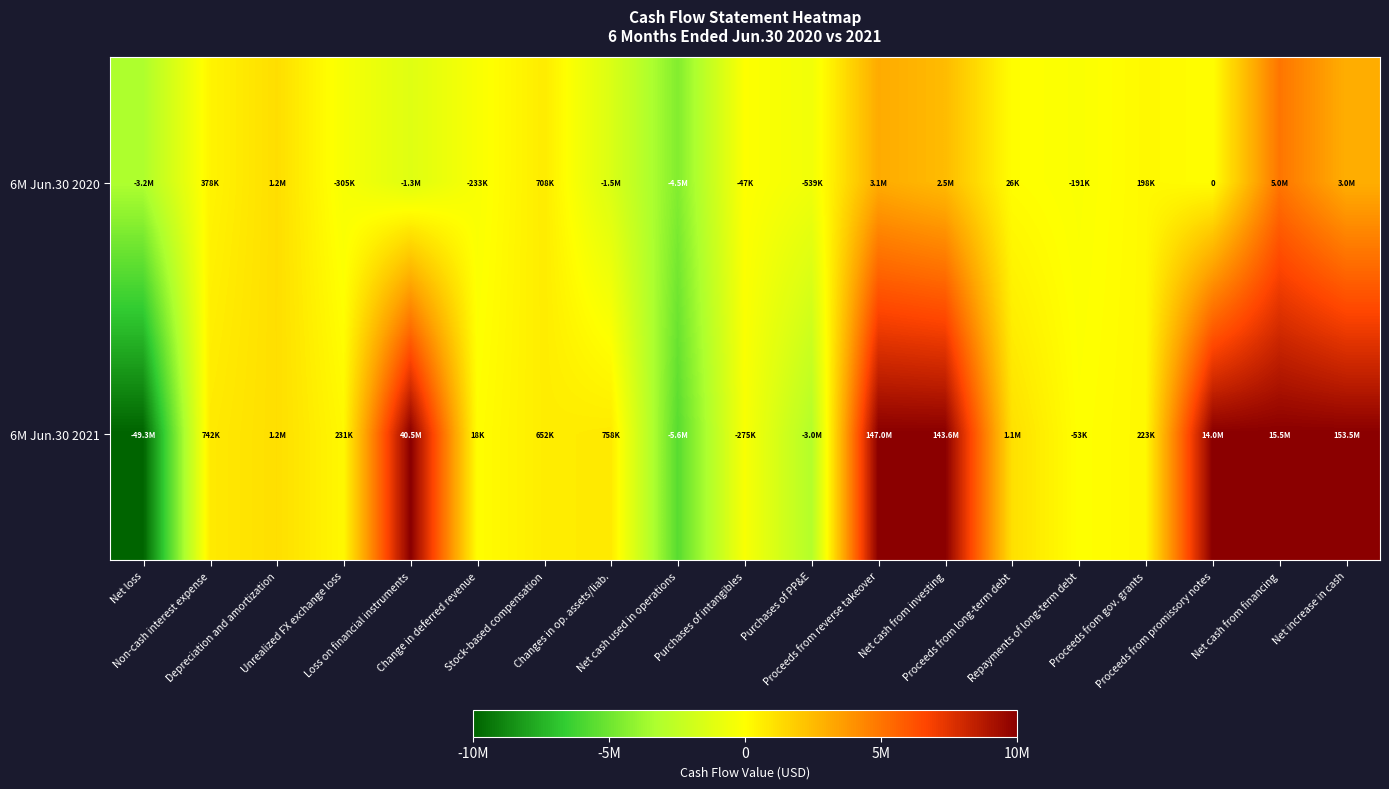

At which label does 6M Jun.30 2021 reach its minimum?

Net loss